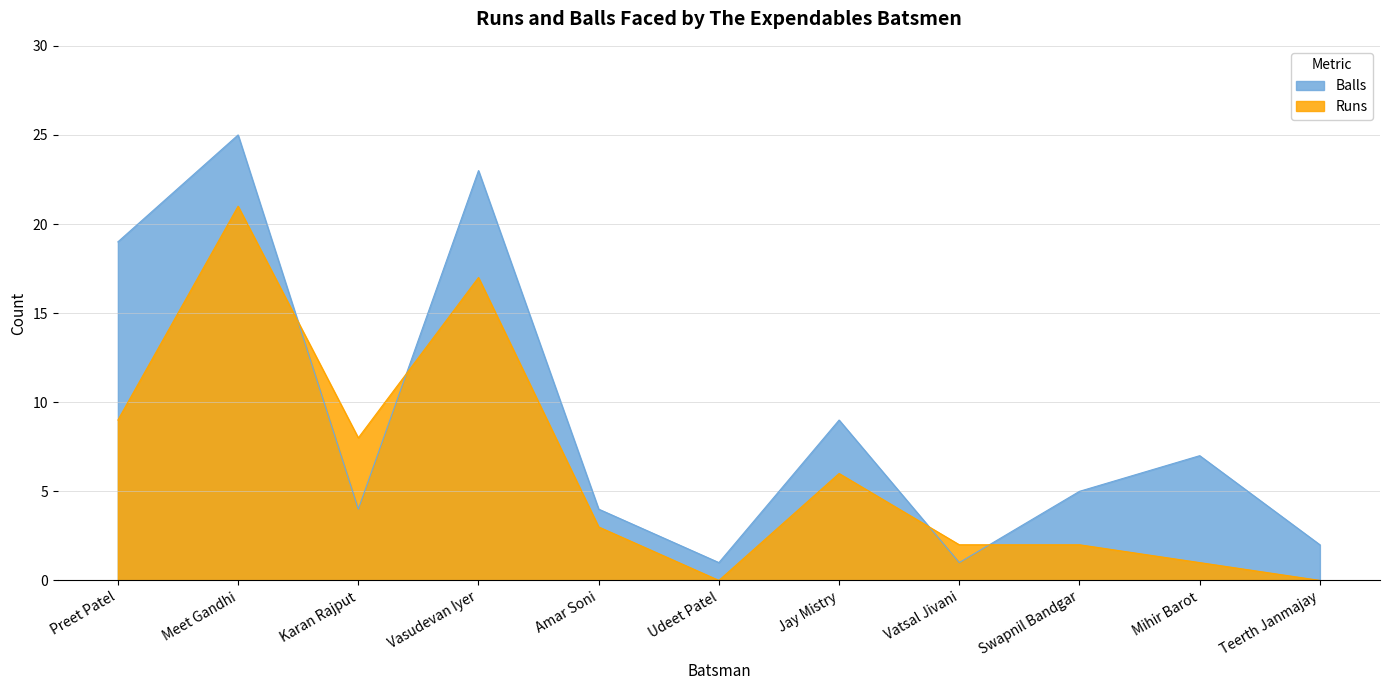

How many lines are shown in the chart?

2